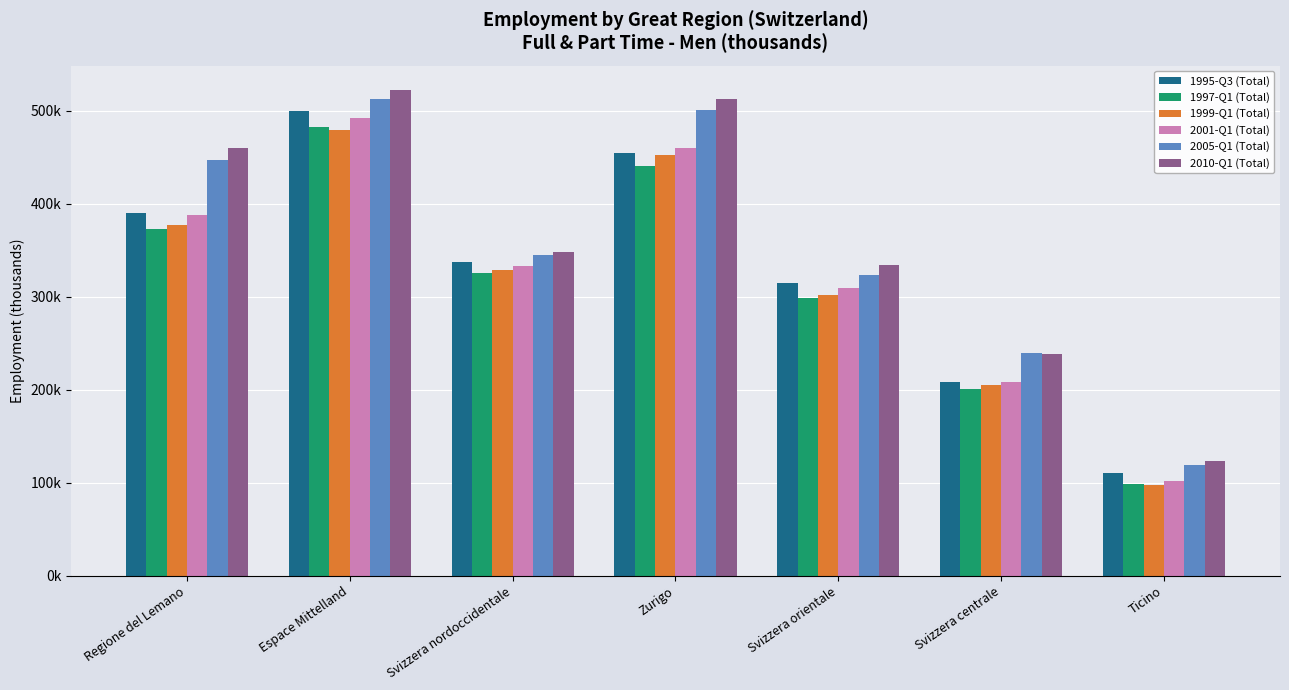

What is the maximum value shown in the chart?

522577.2